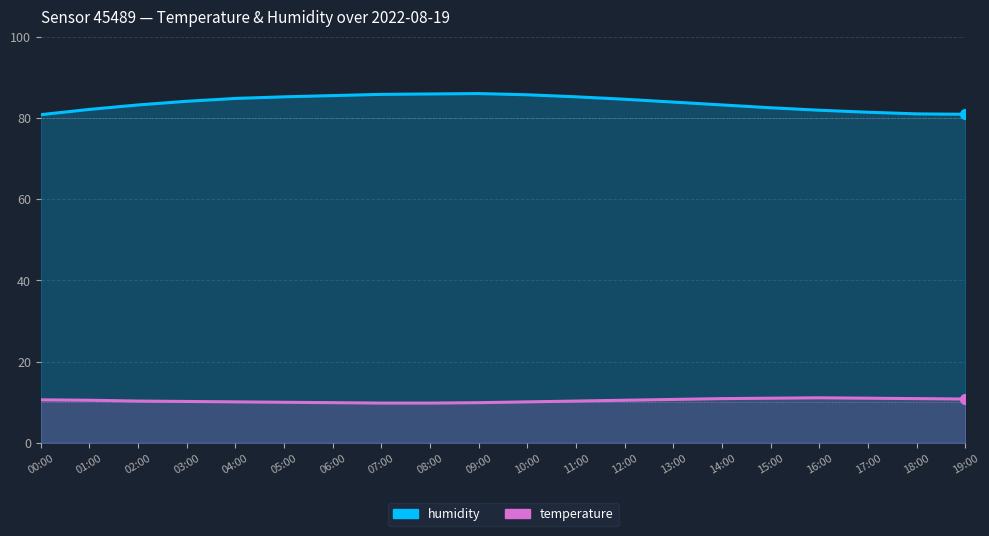

Which series contains the lowest Y value?

temperature